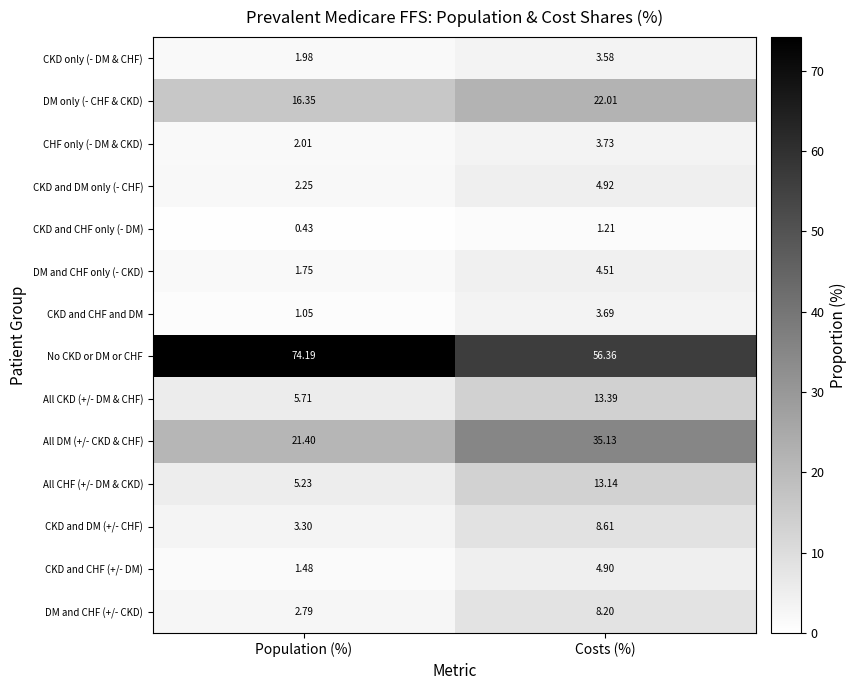

What is the difference between the CHF only (- DM & CKD) values at Population (%) and Costs (%)?

1.7